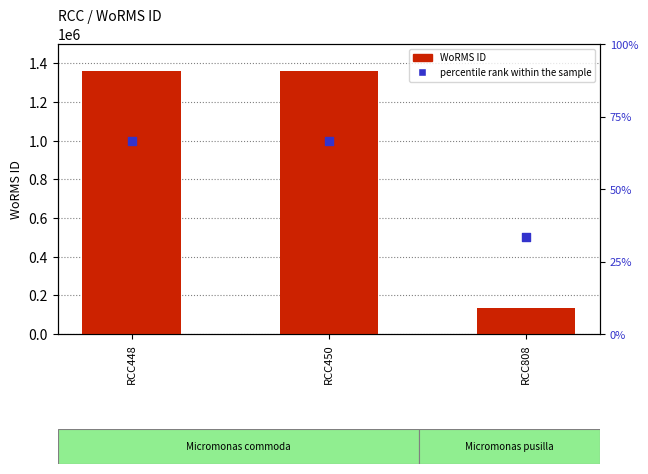

At which category is the sum across all series the highest?

RCC448